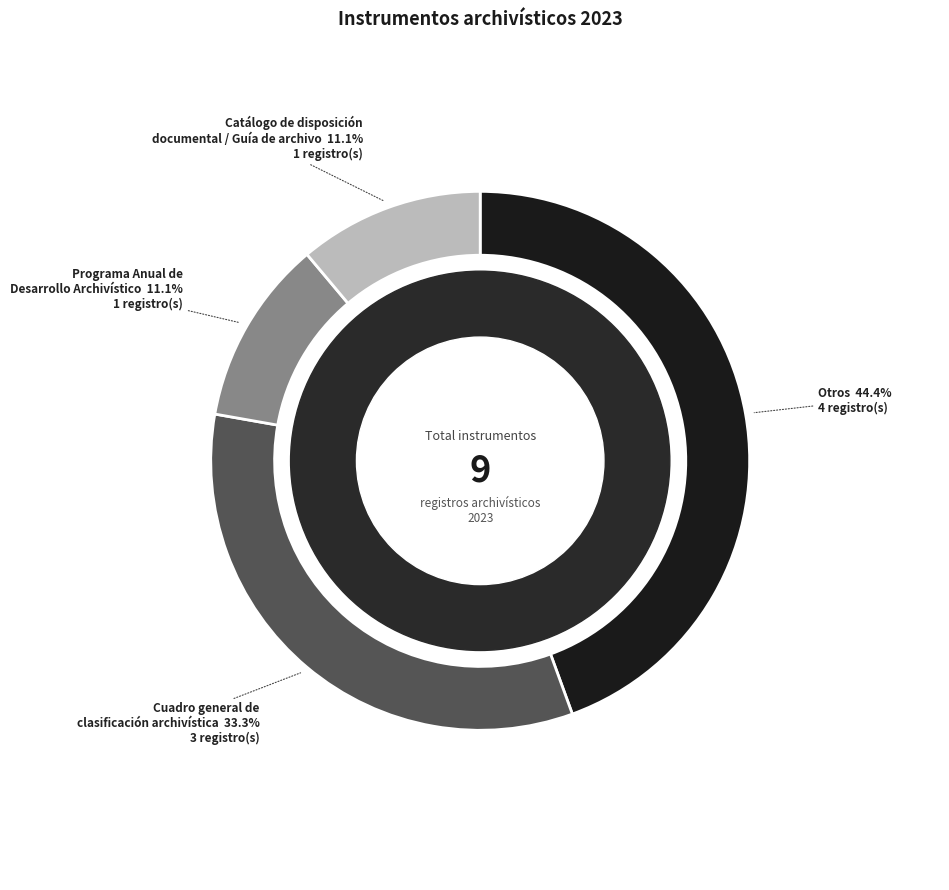

How many slices are in this pie chart?

4